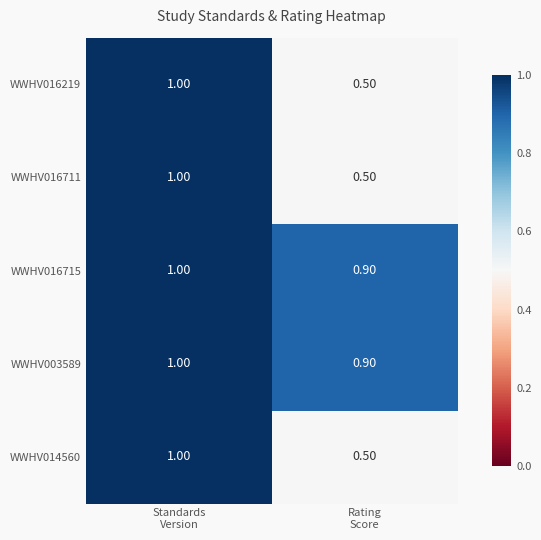

What is the difference between the maximum and minimum values in the WWHV014560 series?

0.5